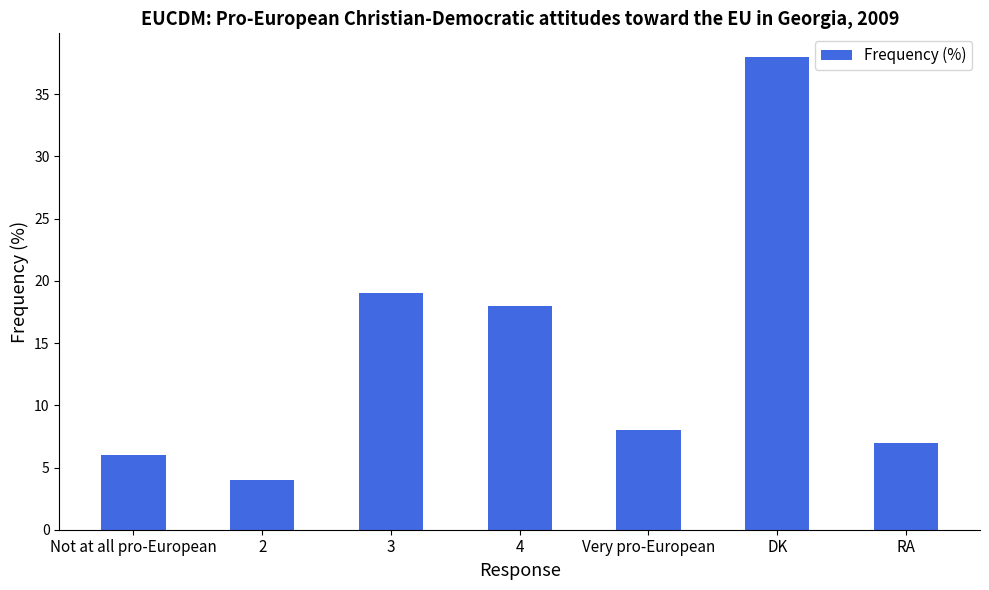

List the labels in order of value, smallest first.

2, Not at all pro-European, RA, Very pro-European, 4, 3, DK